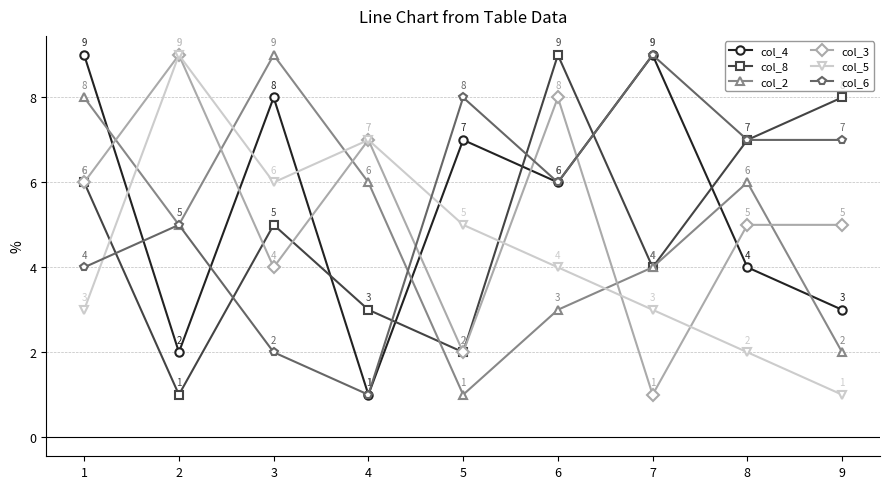

At which label is col_8 closest to 5?

3